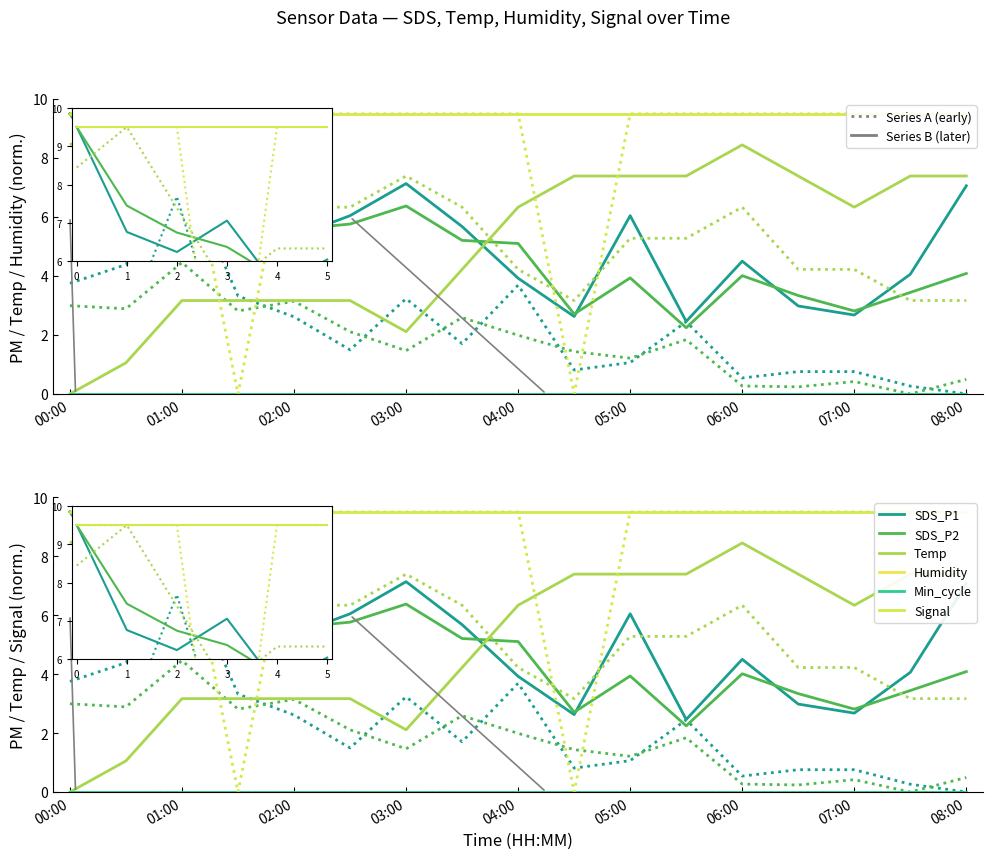

True or false: Temp and Min_cycle cross at least once.

False